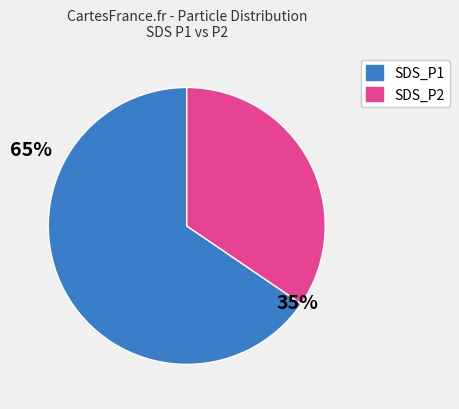

Which category has the smallest portion of the pie?

SDS_P2